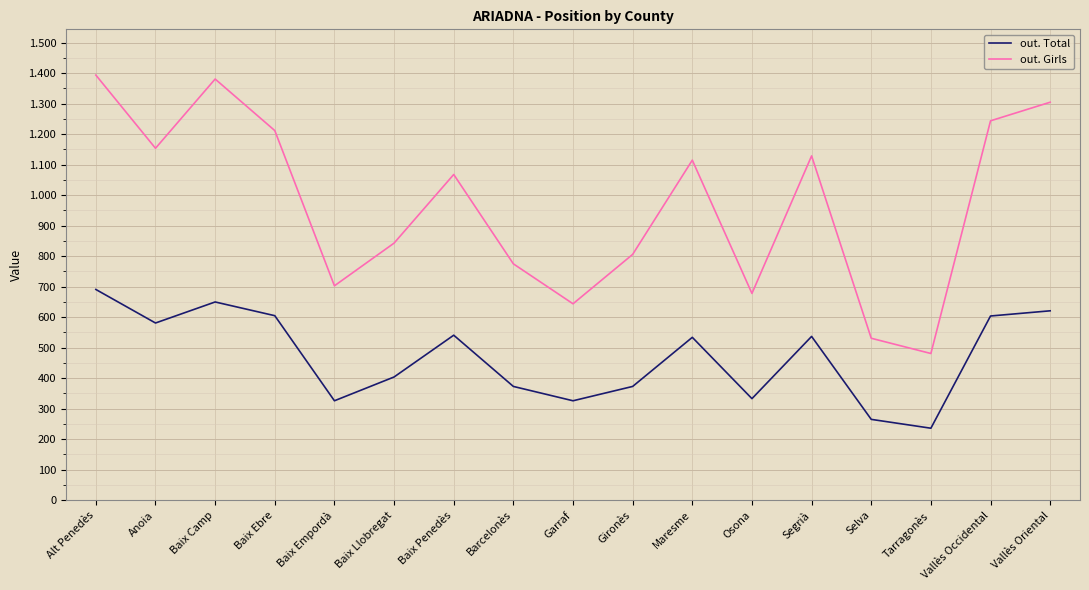

What are all the series names shown in the legend?

out. Total, out. Girls